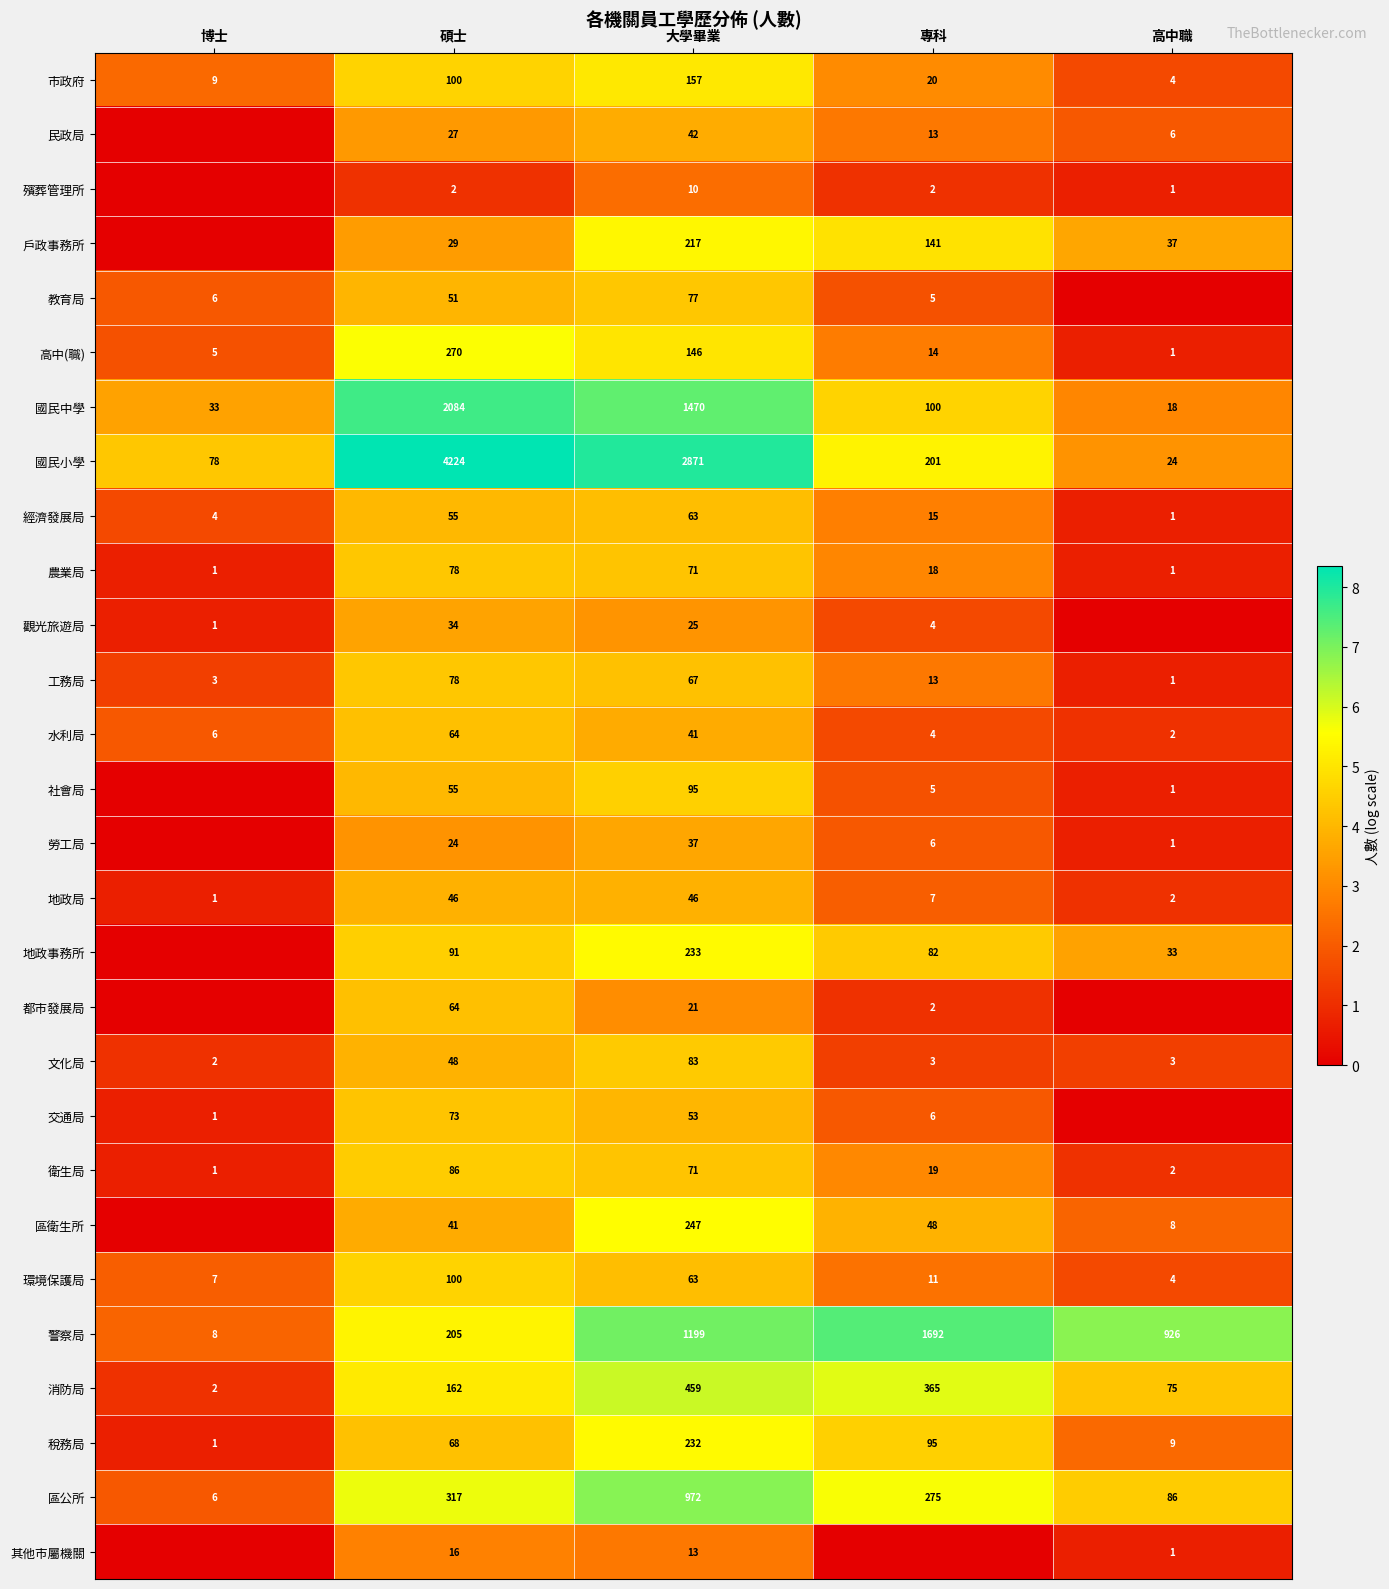

What is the average value of the 警察局 series?

806